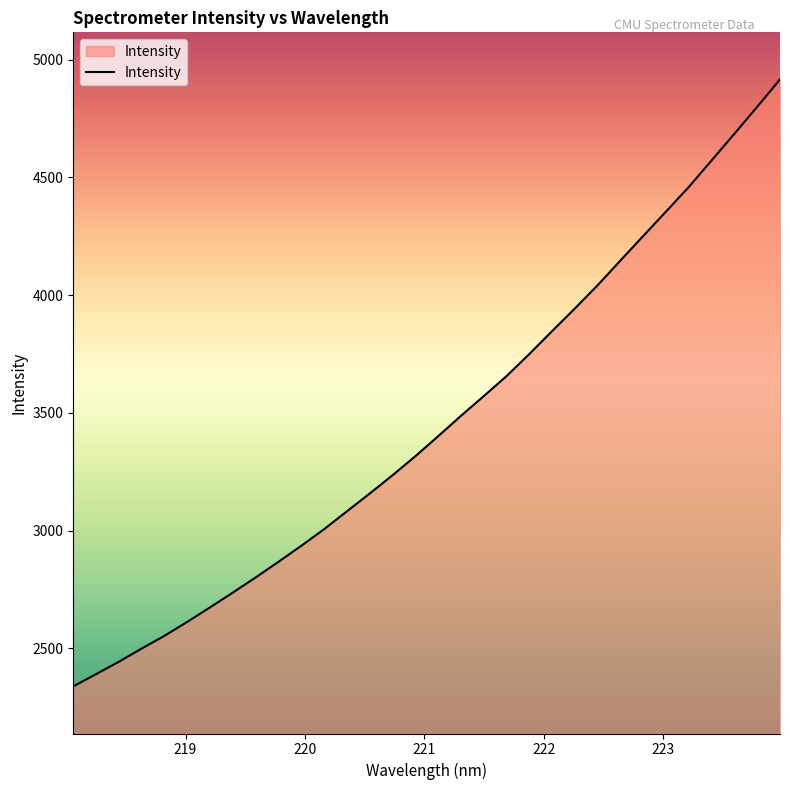

What is the difference between the maximum and minimum values?

2576.7